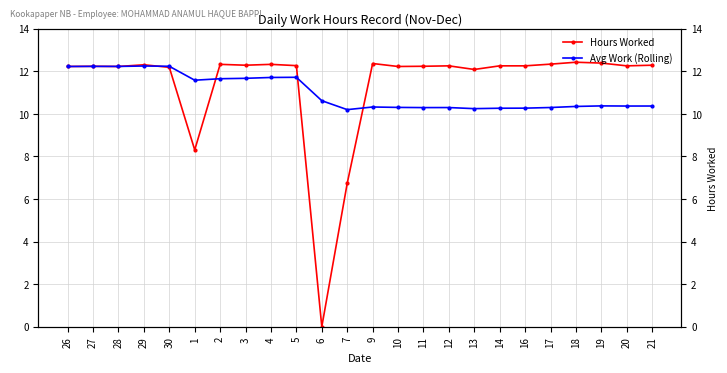

What is the value of the Hours Worked point at the 9th from the left?

12.3